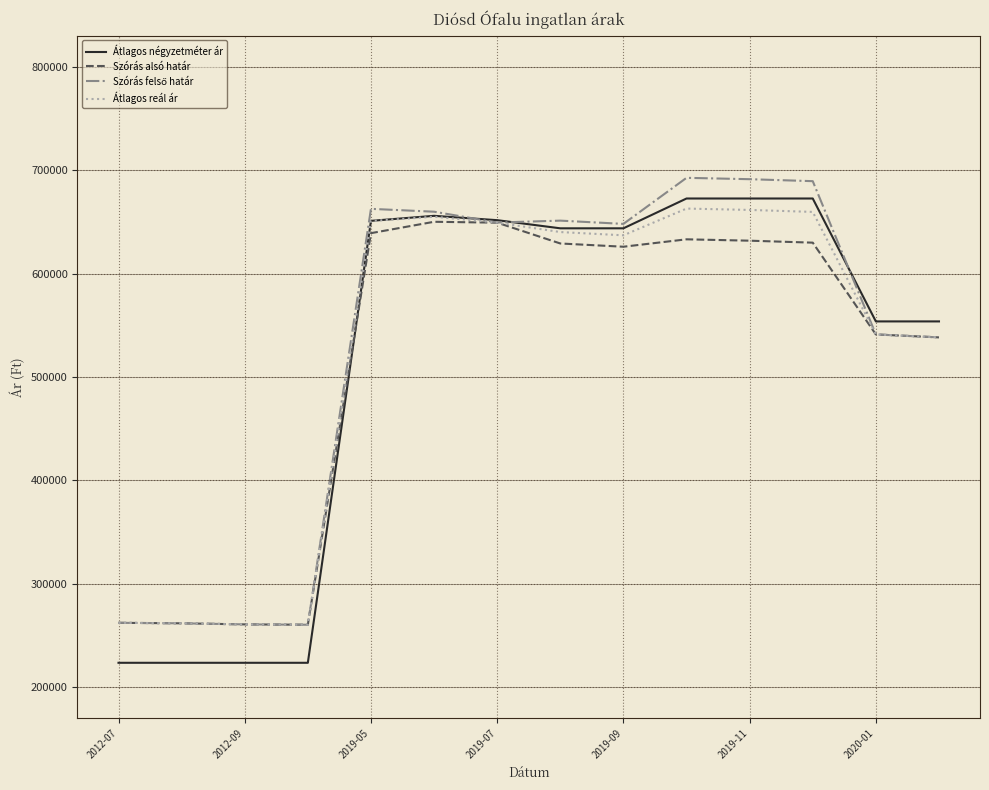

What is the lowest value of the Átlagos négyzetméter ár series?

223684